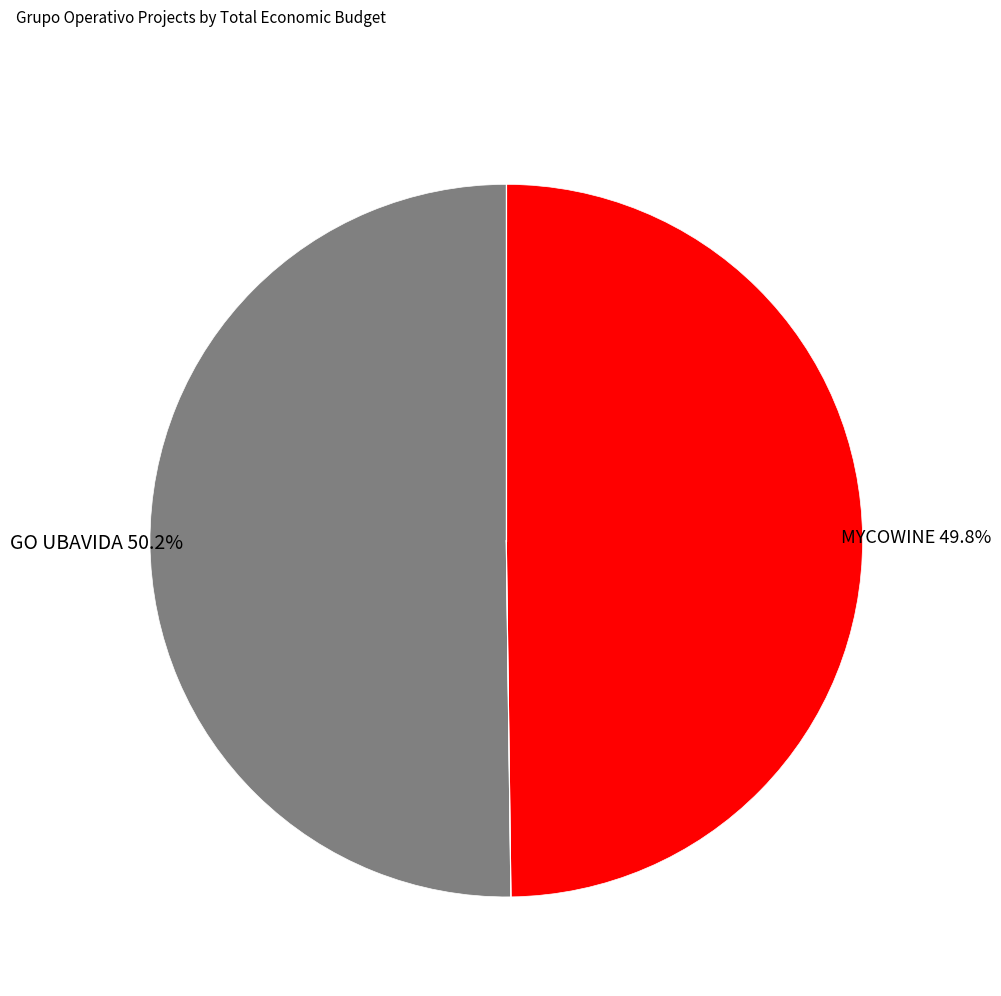

Does any single category account for the majority?

Yes